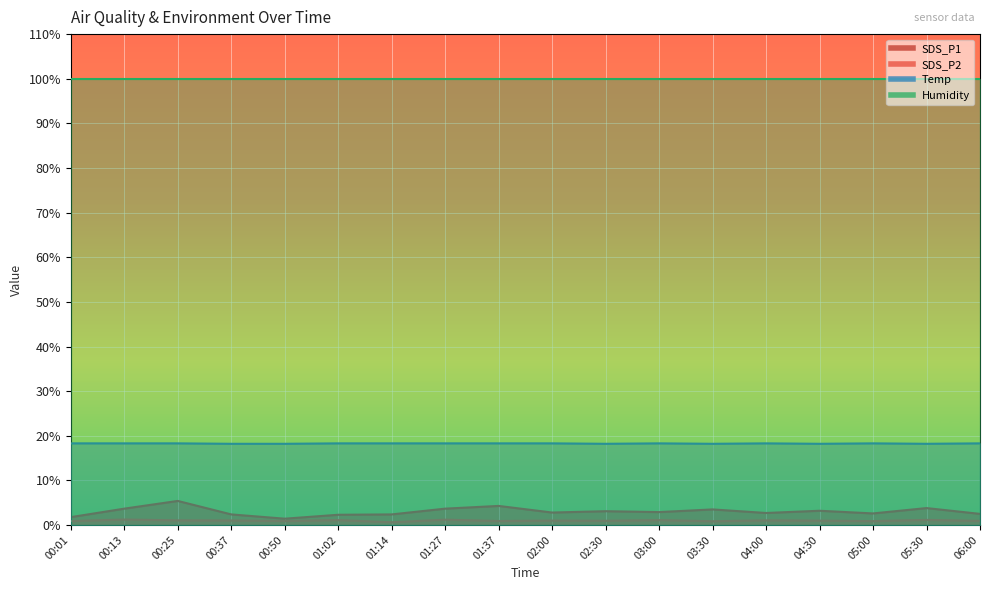

What is the sum of all SDS_P2 values?

17.8